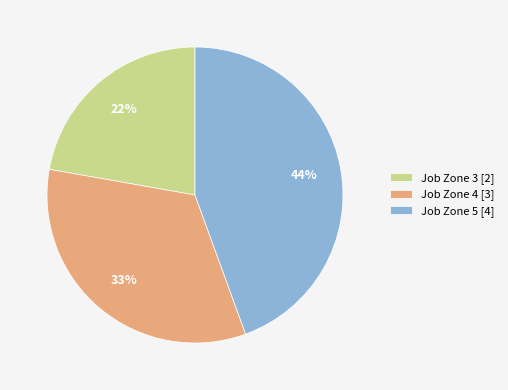

To the nearest percent, what is the combined percentage of Job Zone 5 [4] and Job Zone 4 [3]?

78%